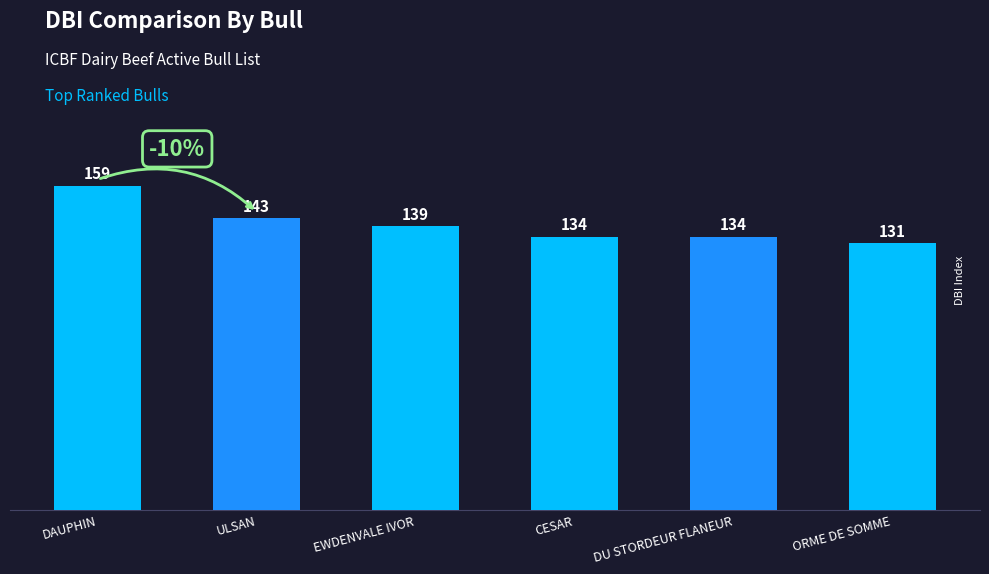

What is the ratio of the value at DAUPHIN to the value at CESAR?

1.2